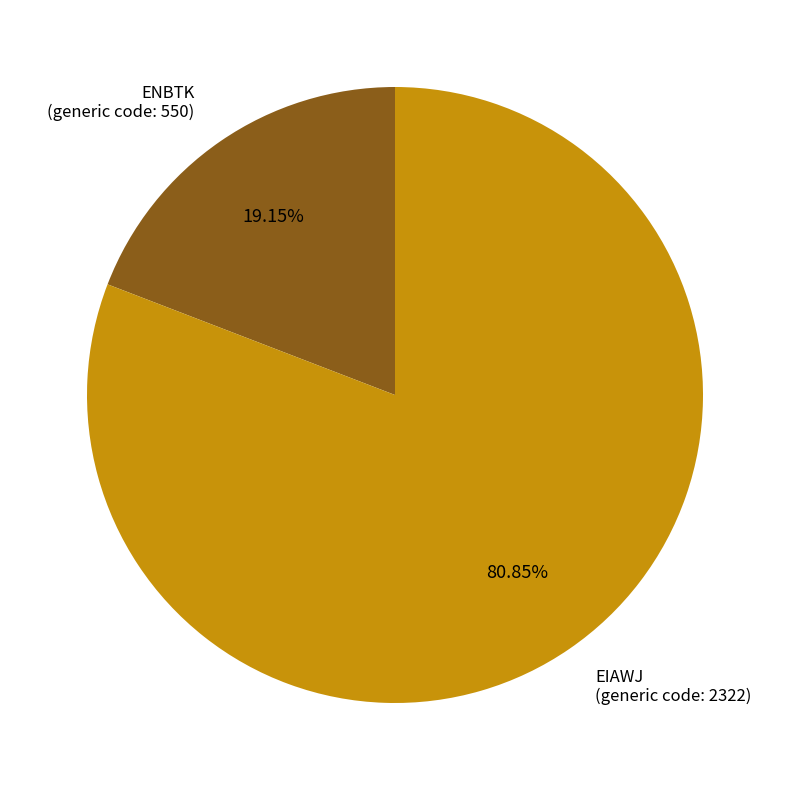

Does any single category account for the majority?

Yes